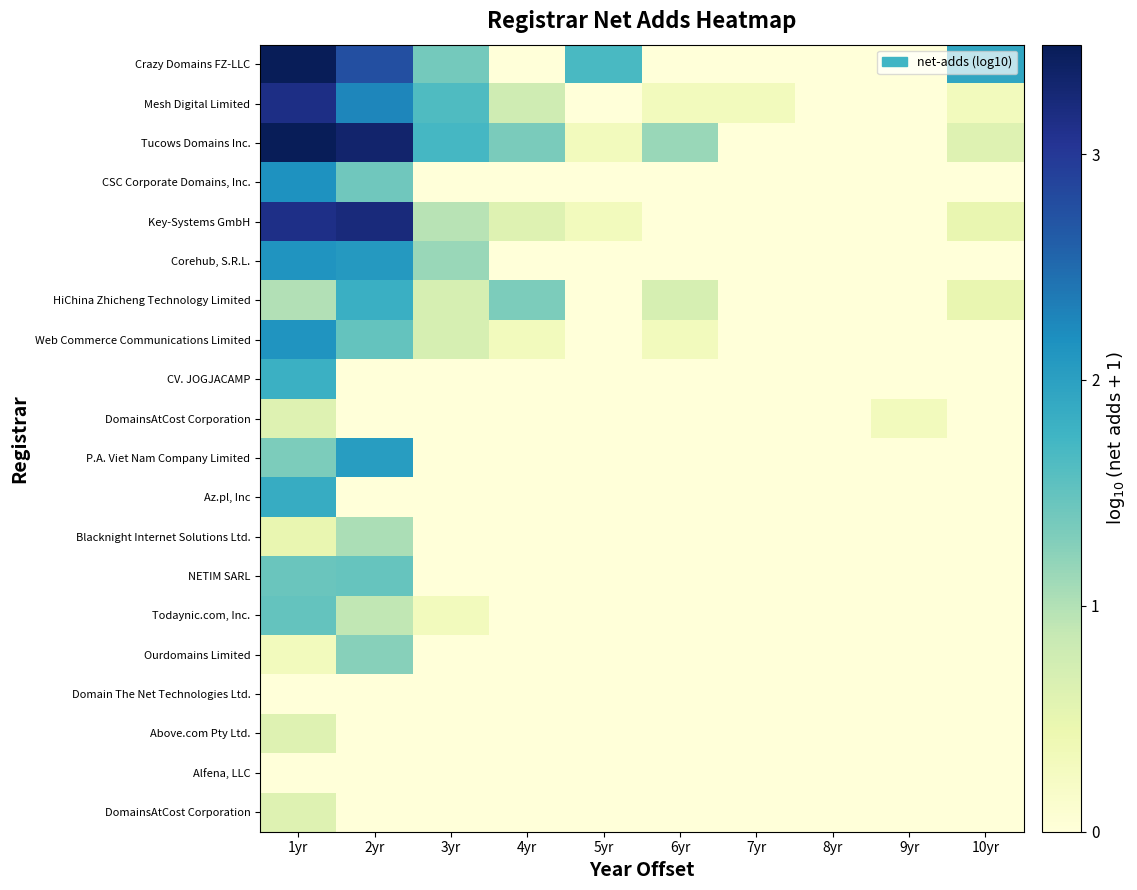

What is the spread (max minus min) of values at 6yr?

1.1